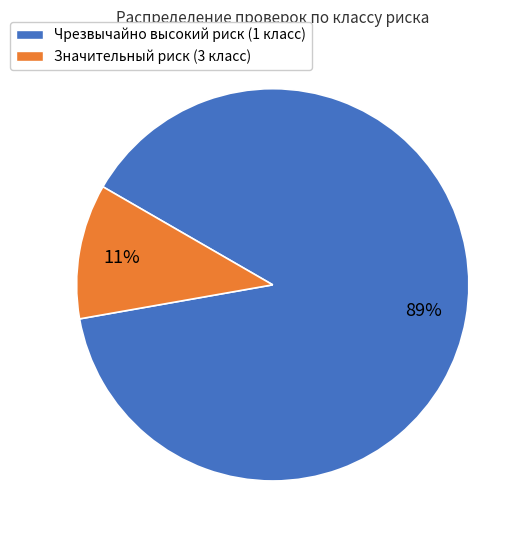

Which category has the smallest portion of the pie?

Значительный риск (3 класс)